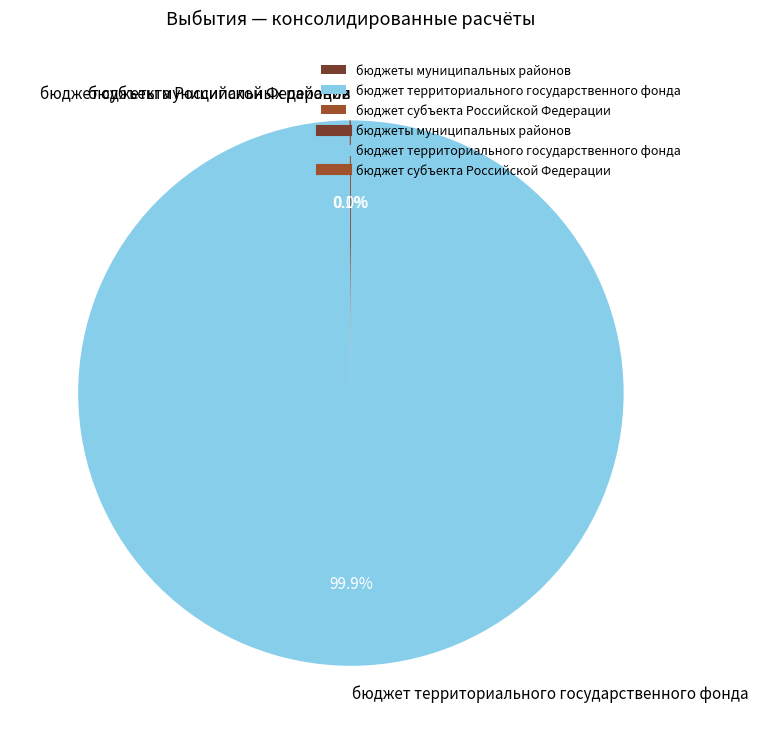

The бюджет территориального государственного фонда slice represents 100% of the pie. True or false?

True